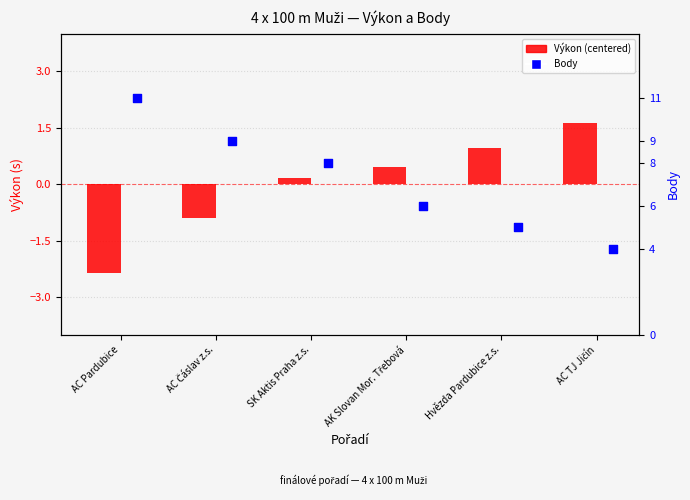

Which series has the widest spread of Y values?

Body